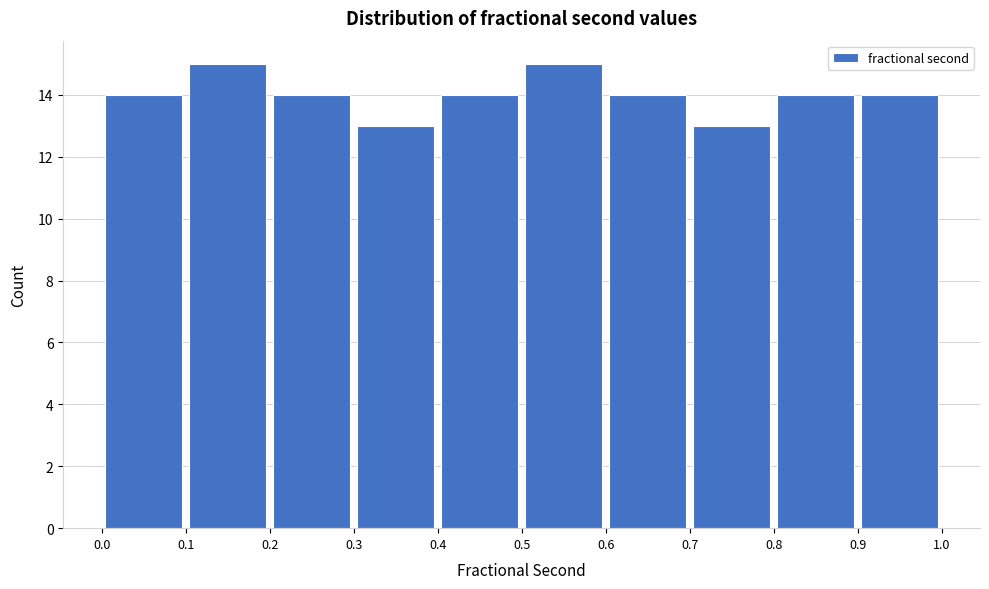

How tall is the bar that spans 0.0 to 0.1 on the x-axis? The values are not printed on the chart, so give them approximately, as read against the axis.

14